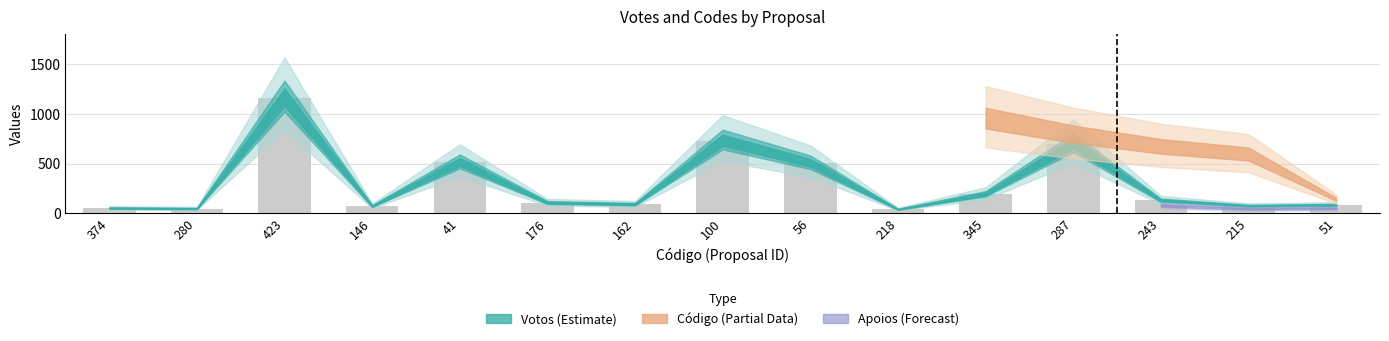

What is the change in value from 280 to 162?

+44